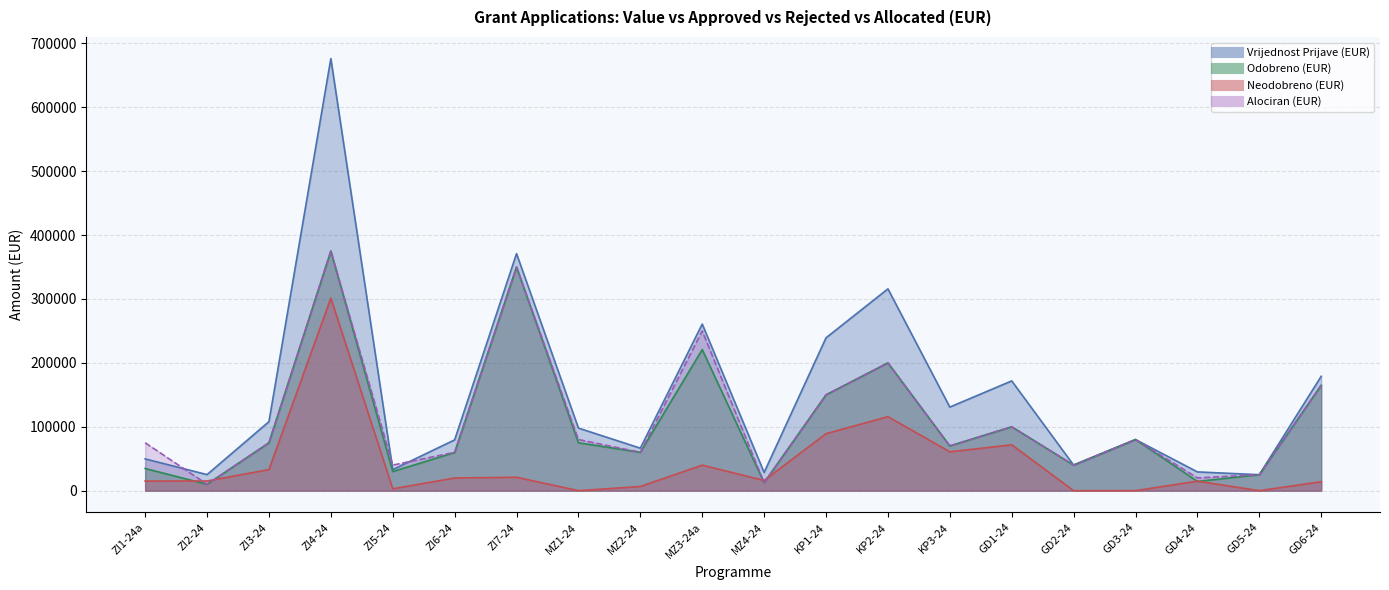

At how many categories does at least one series exceed 255425?

4